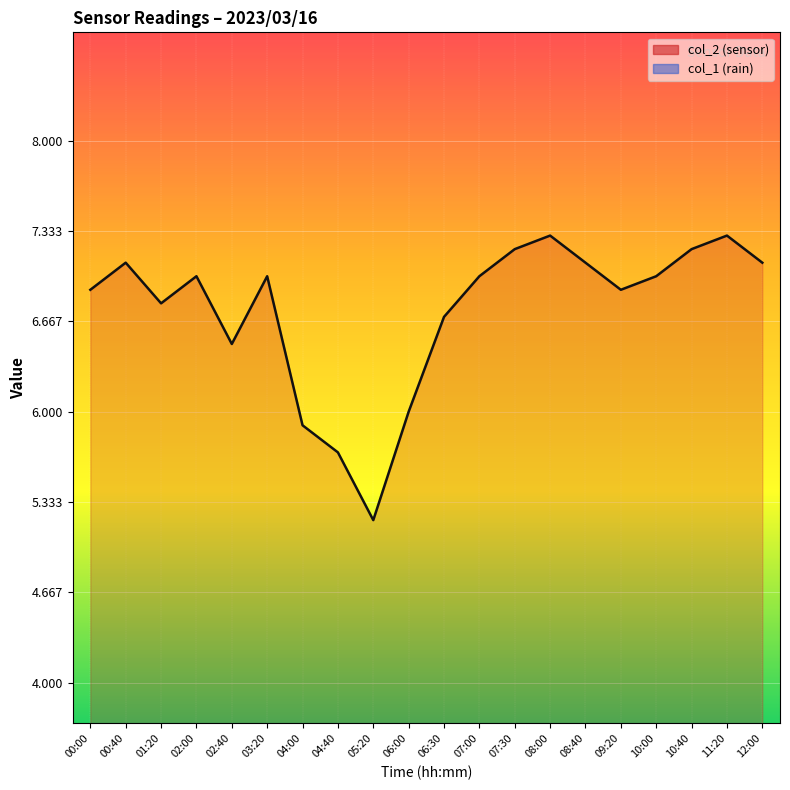

The value at 04:40 is 3.1. True or false?

False